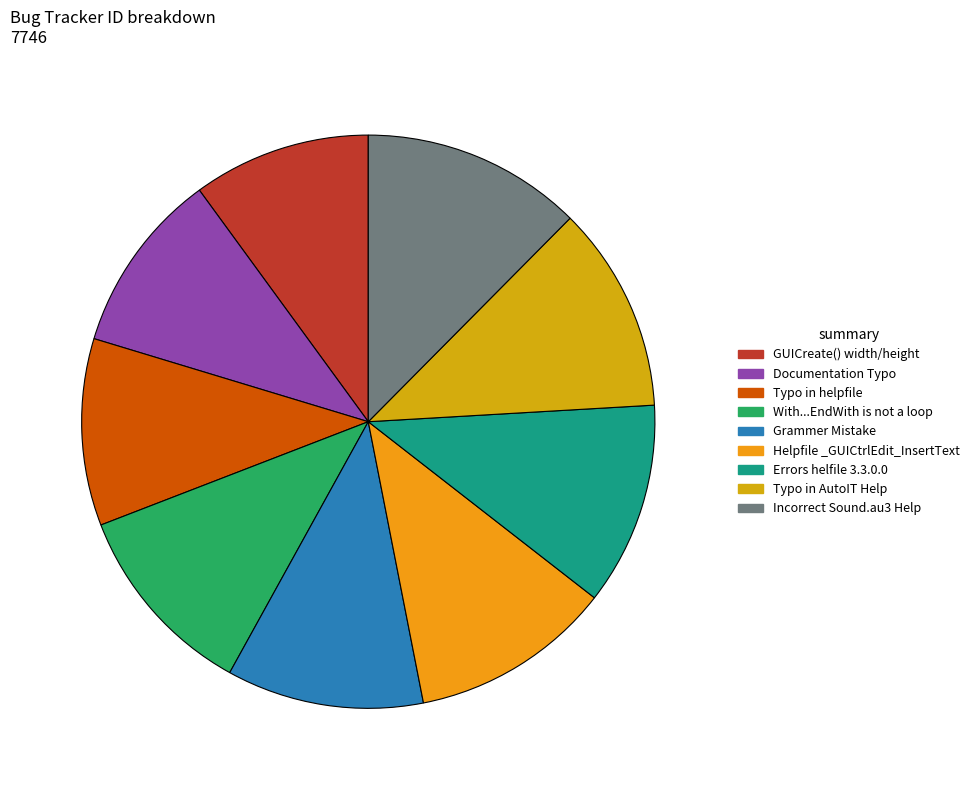

Which category has the smallest portion of the pie?

GUICreate() --> width, height is client